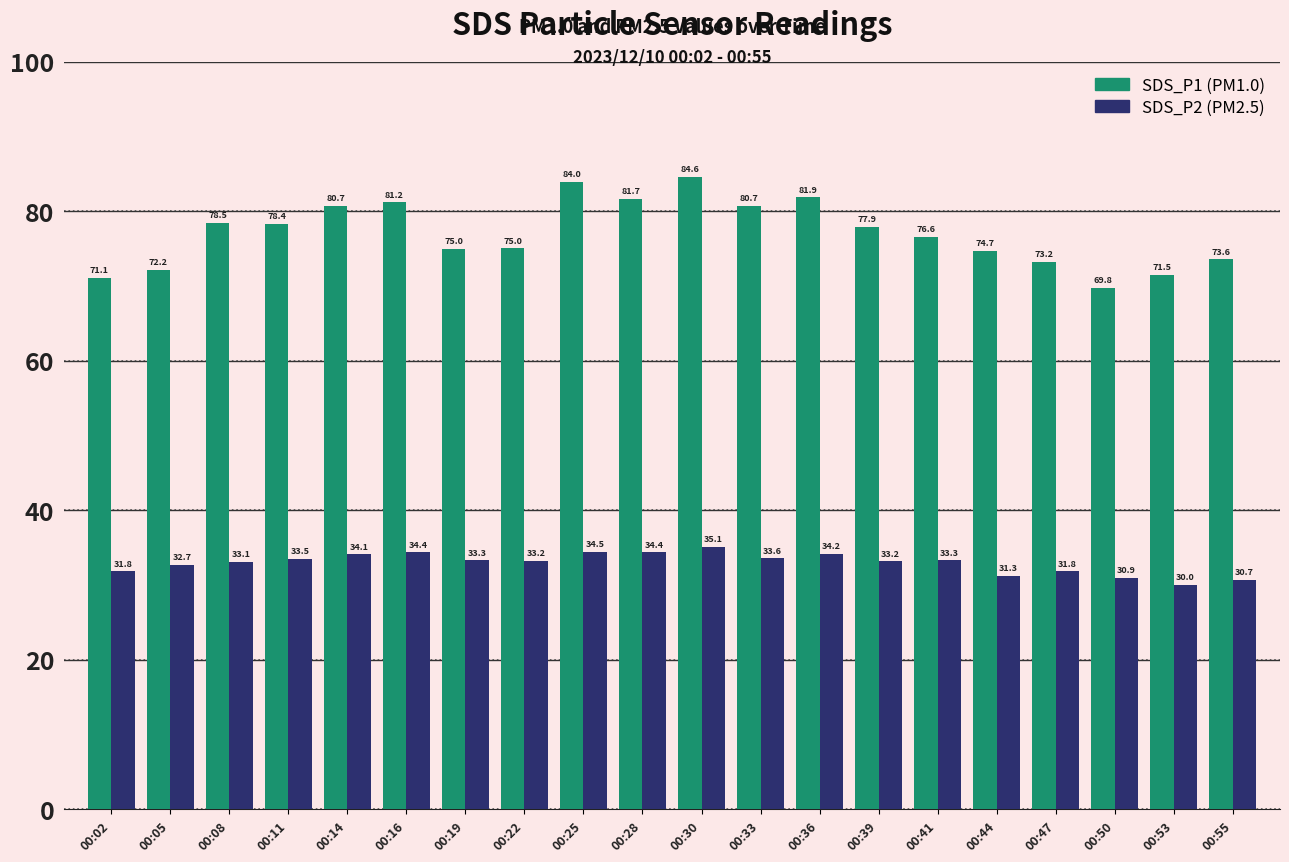

What is the spread (max minus min) of values at 00:33?

47.1